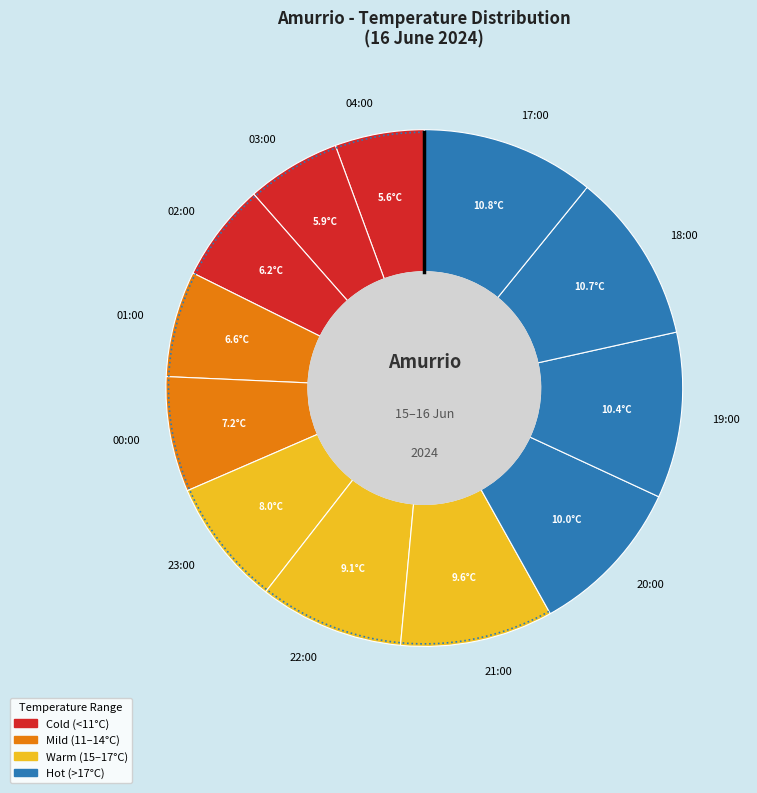

How many slices are in this pie chart?

12